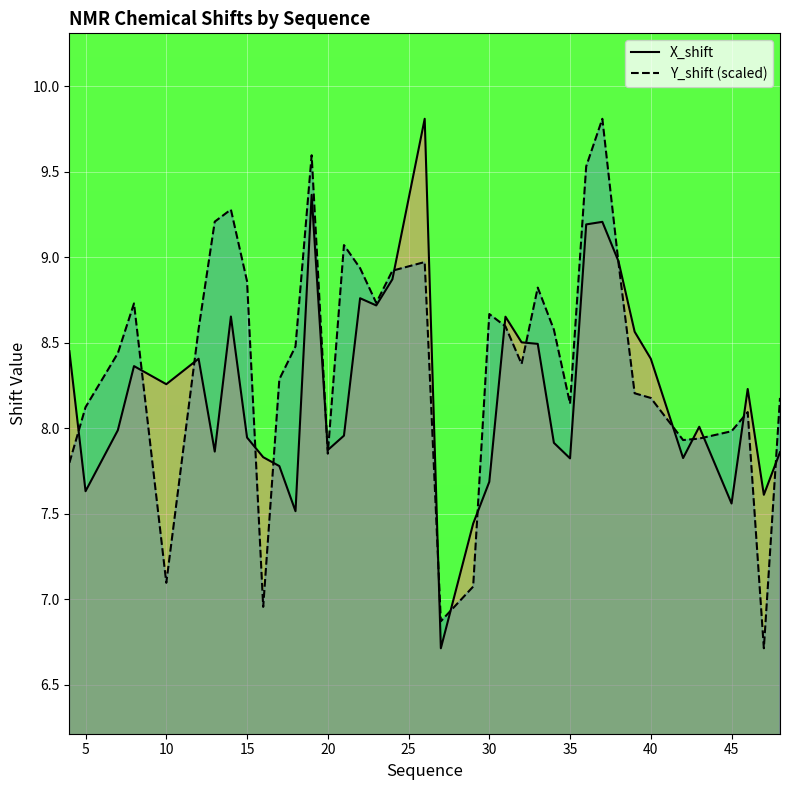

The Y_shift (scaled) series shows 8.9 at 15. True or false?

True